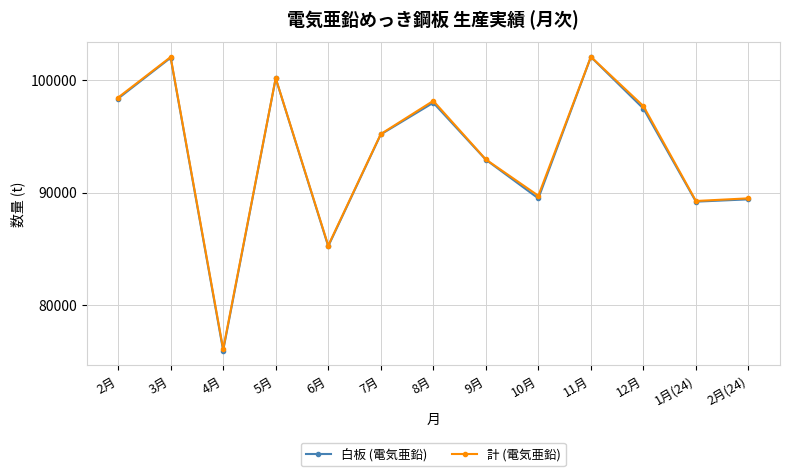

Which series has the widest spread of values?

白板 (電気亜鉛)